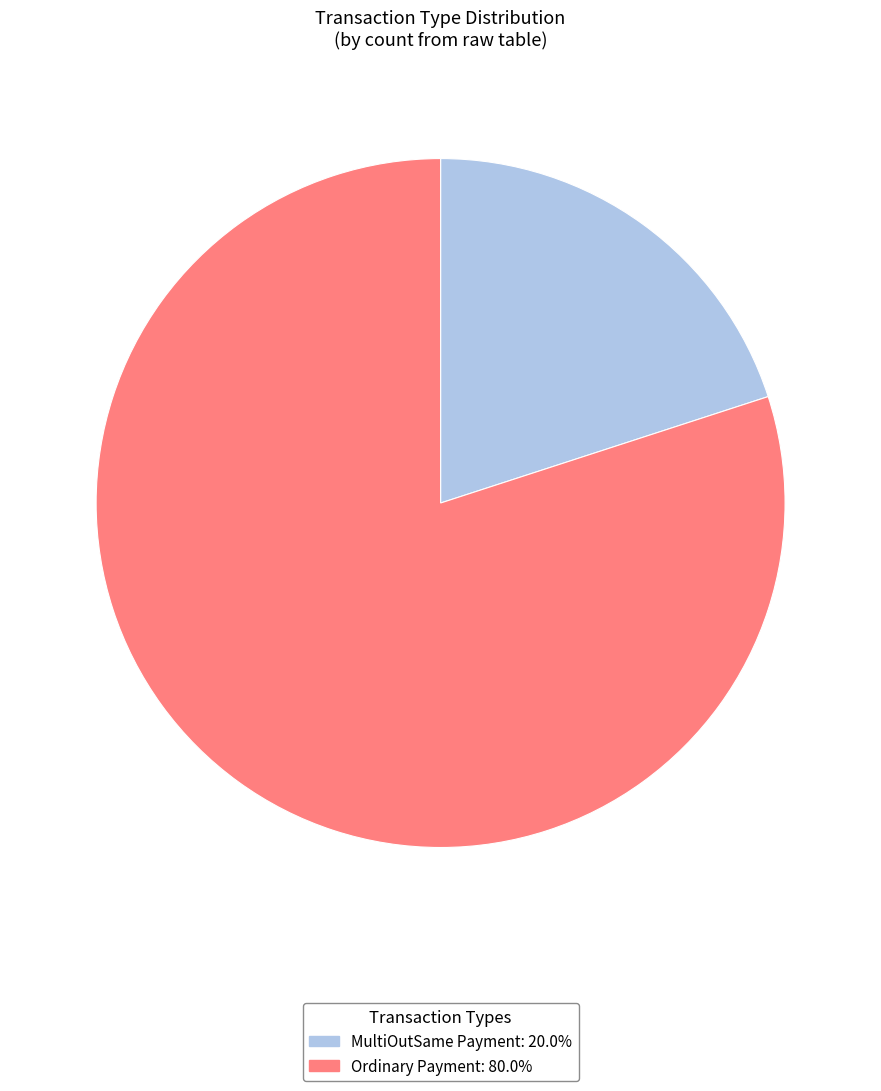

Does any single category account for the majority?

Yes